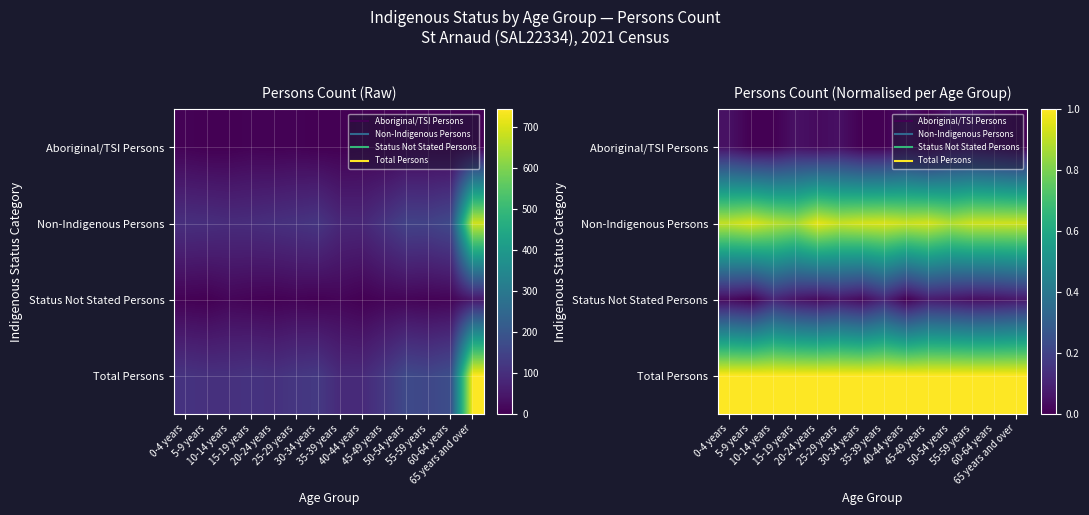

Is it true that Aboriginal/TSI Persons equals 0.0 at 35-39 years?

True